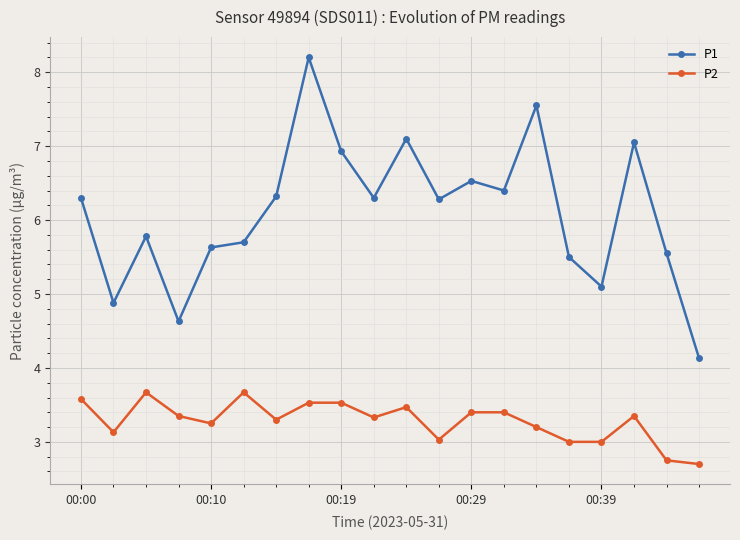

At how many categories does at least one series exceed 5?

17